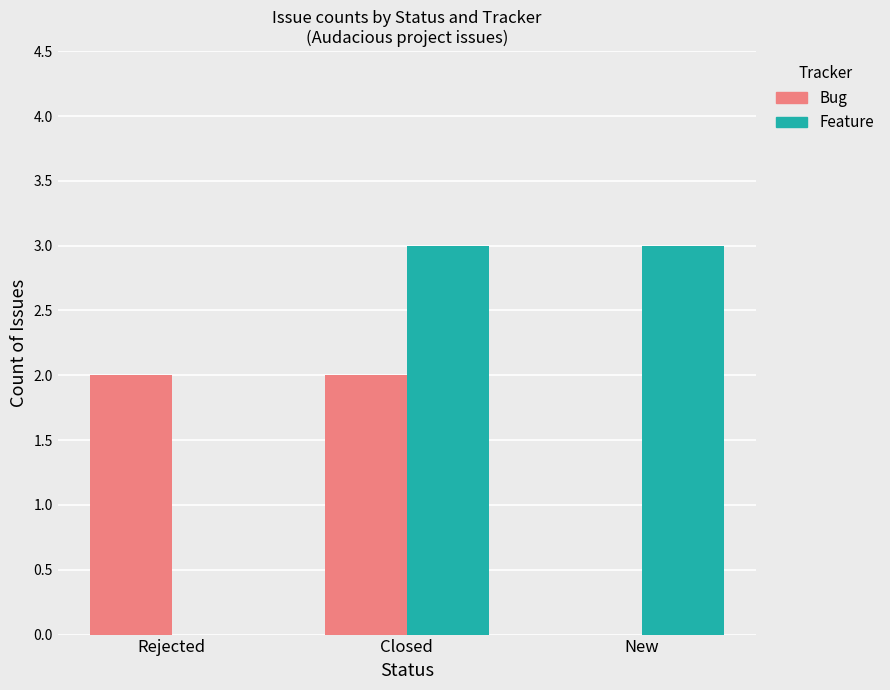

At which category is the sum across all series the highest?

Closed